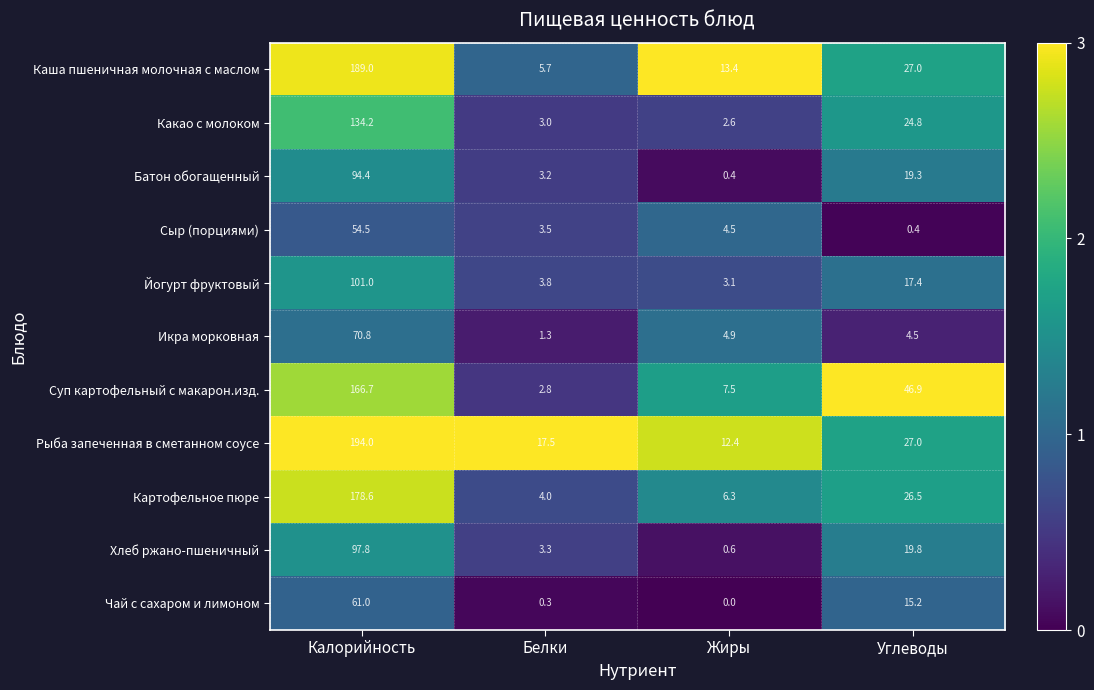

At which category is the sum across all series the highest?

Калорийность